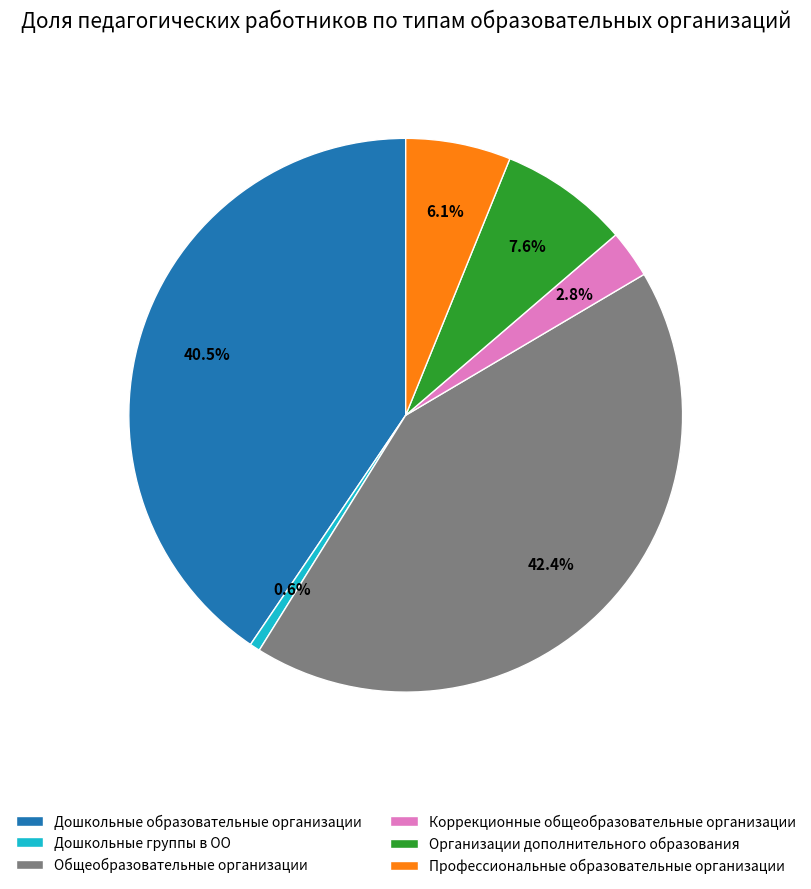

Rank the categories by value from lowest to highest.

Дошкольные группы в ОО, Коррекционные общеобразовательные организации, Профессиональные образовательные организации, Организации дополнительного образования, Дошкольные образовательные организации, Общеобразовательные организации